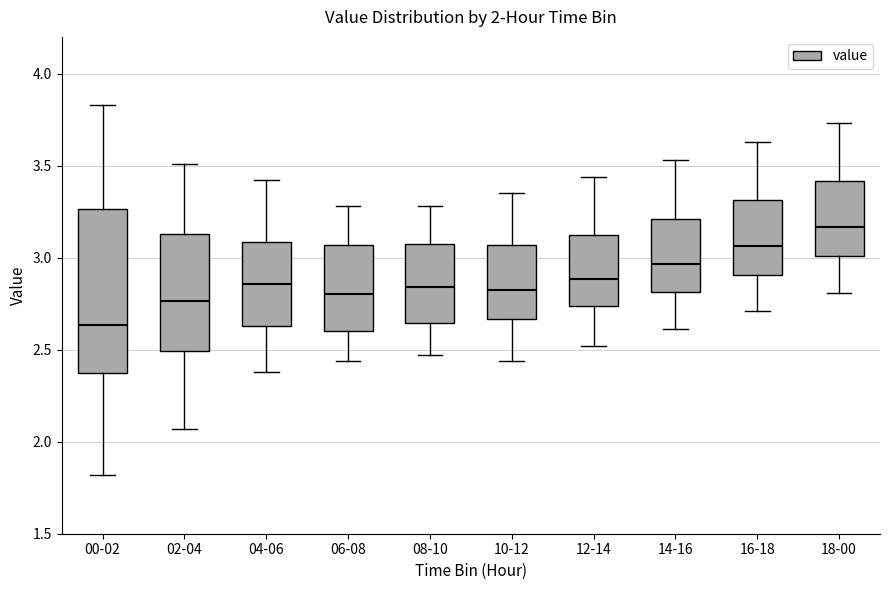

Comparing the boxes themselves (not the whiskers), which one is the tallest?

00-02